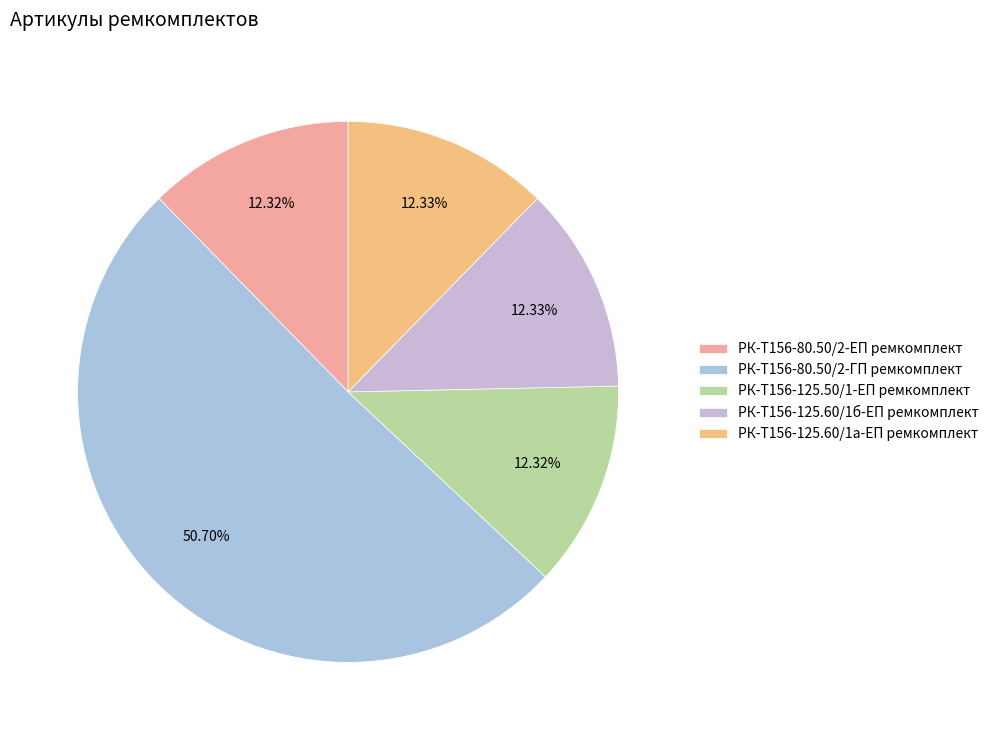

To the nearest percent, what portion does РК-Т156-125.50/1-ЕП ремкомплект represent?

12%